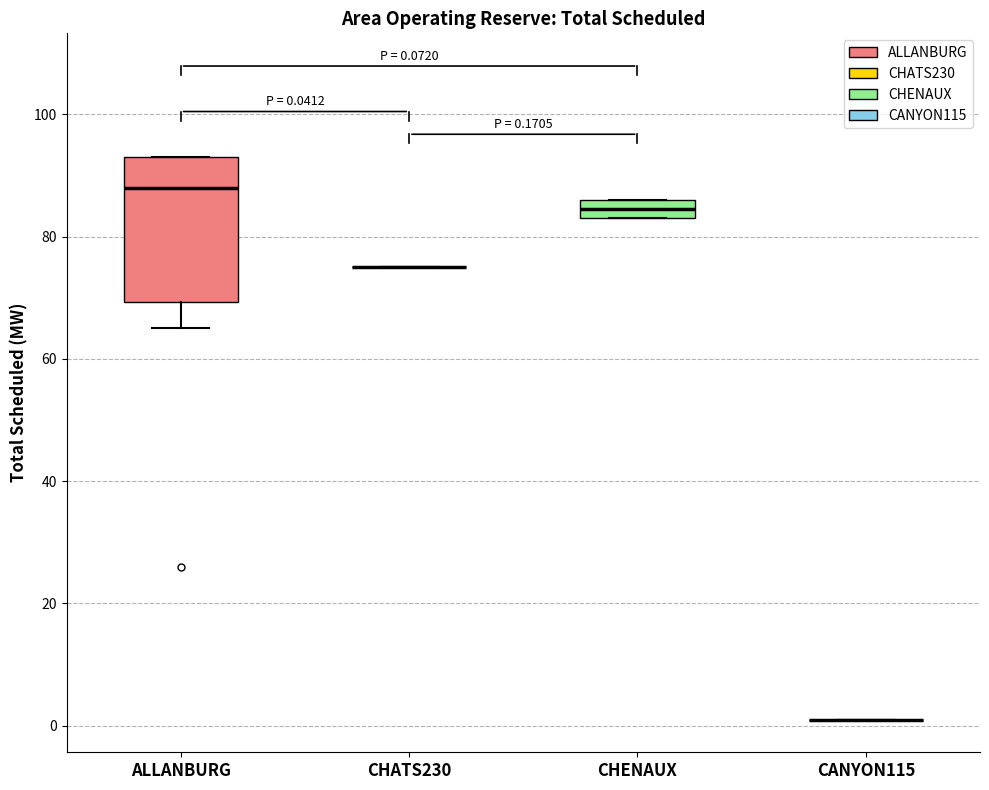

Comparing the boxes themselves (not the whiskers), which one is the tallest?

ALLANBURG